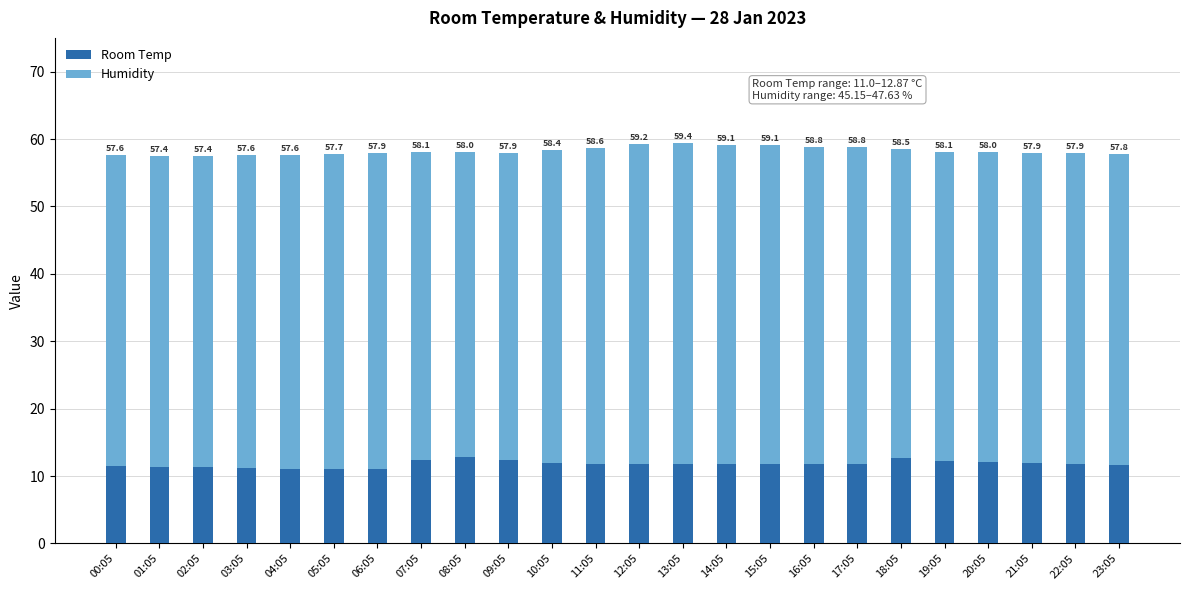

Does the chart contain any negative values?

No